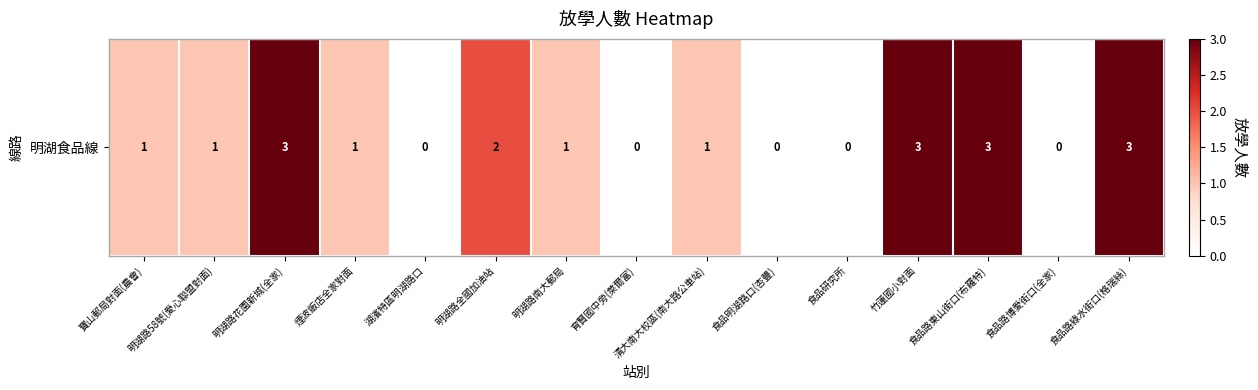

What is the maximum value shown in the chart?

3